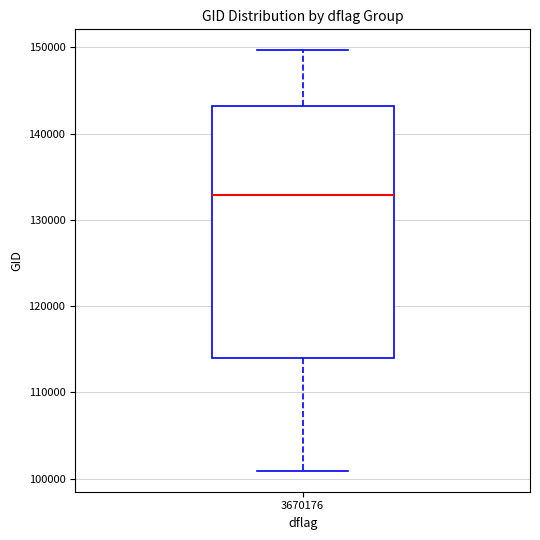

Where is the upper edge of the box at x = 3670176 on the y-axis? The values are not printed on the chart, so give them approximately, as read against the axis.

143000